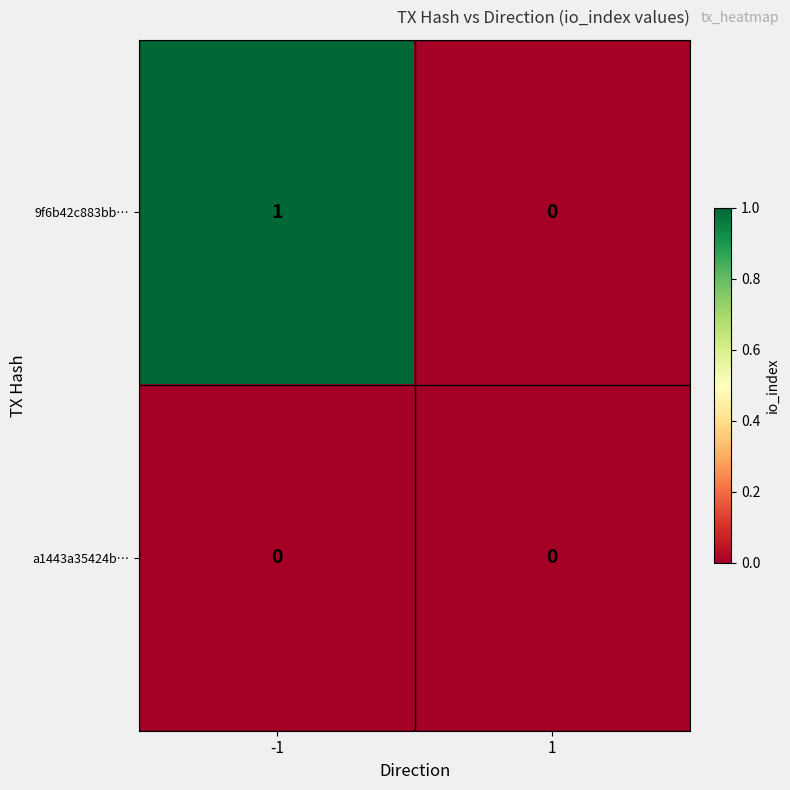

Reading left to right, extract all data points from this chart.

9f6b42c883bb…: 1	0
a1443a35424b…: 0	0